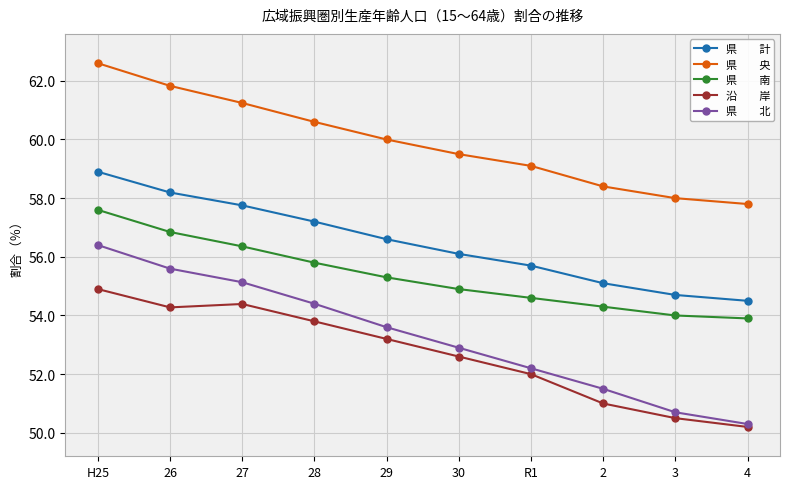

What is the label of the 5th point from the right?

30